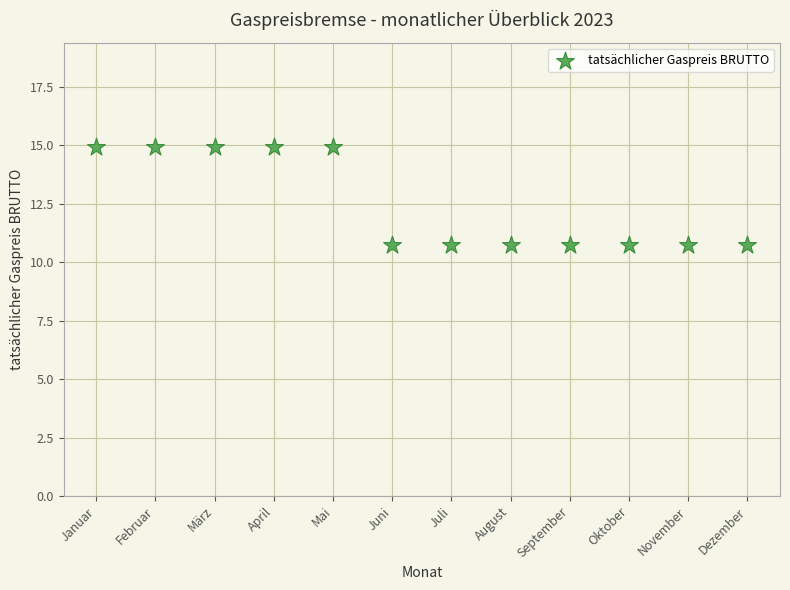

What is the range of Y values (max minus min)?

4.2